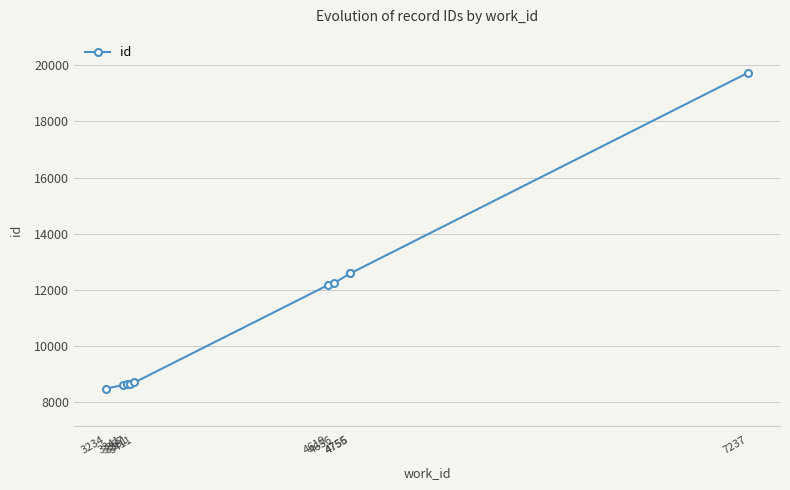

Does the chart display data point markers on the line(s)?

Yes